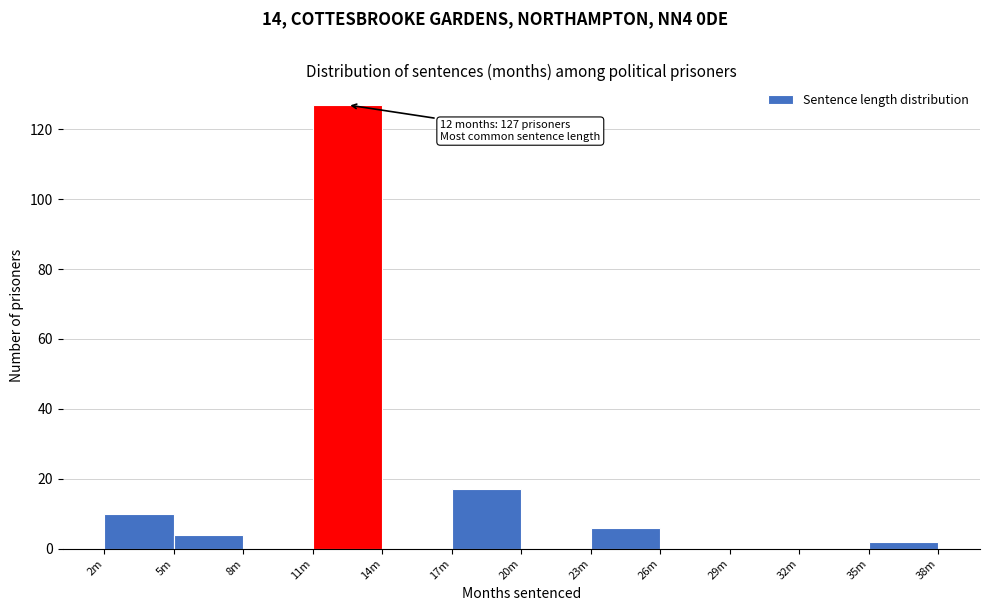

Reading right to left, list all the values displayed in this chart.

35m=2	32m=0	29m=0	26m=0	23m=6	20m=0	17m=17	14m=0	11m=127	8m=0	5m=4	2m=10